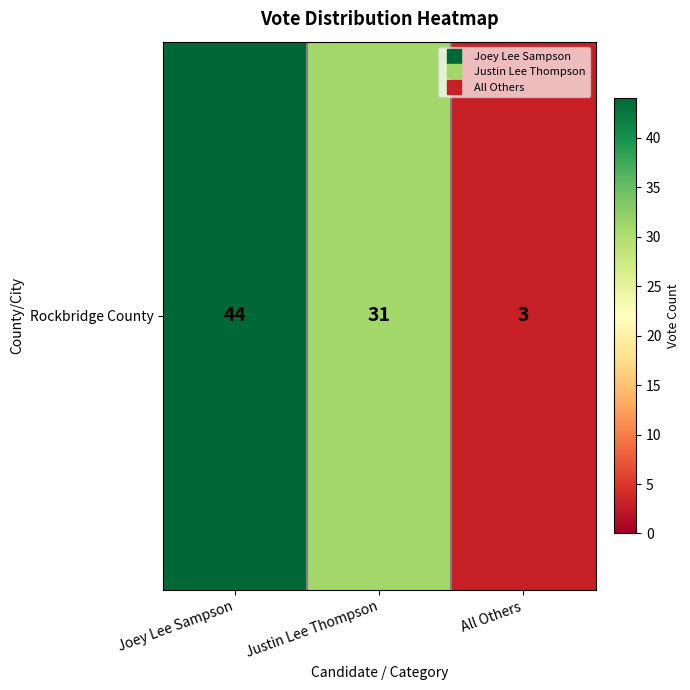

How many categories are shown in the chart?

3